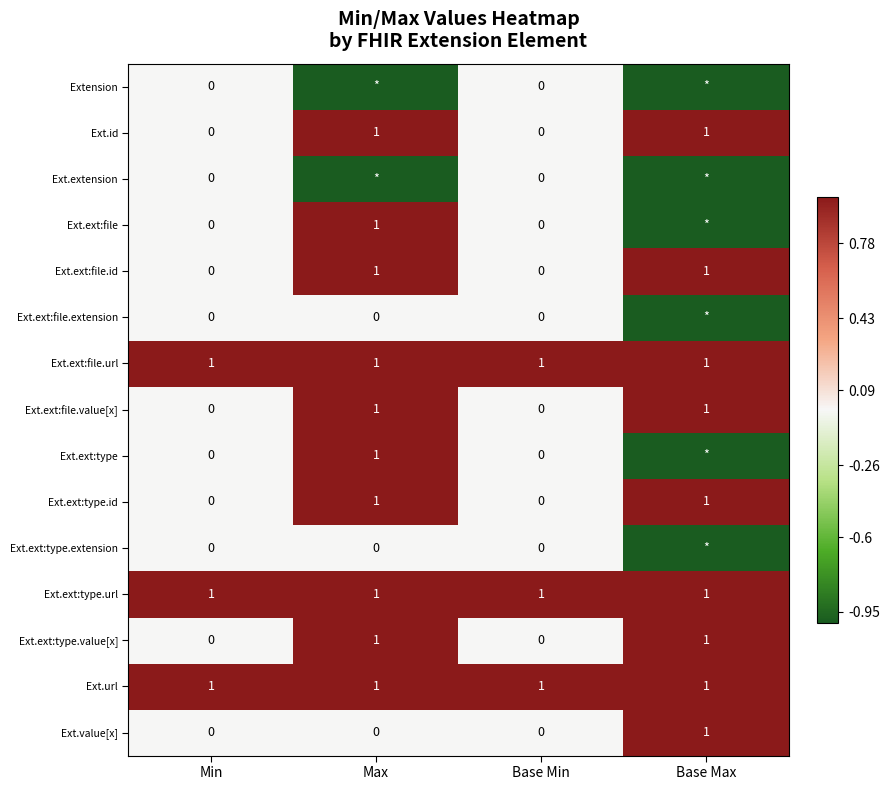

The Ext.ext:file.url series shows 1 at Min. True or false?

True